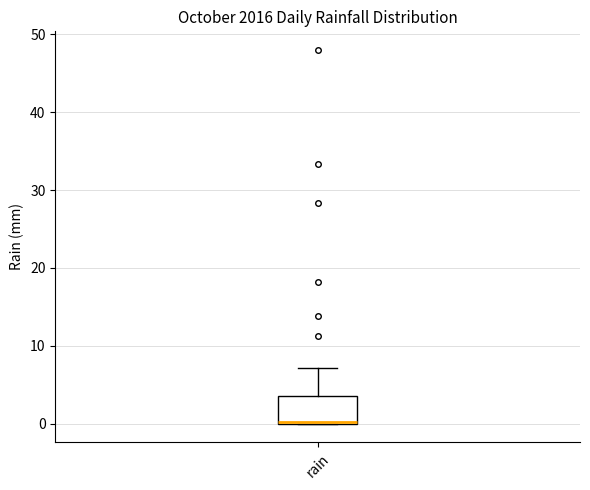

Where is the lower edge of the box for rain on the y-axis? The values are not printed on the chart, so give them approximately, as read against the axis.

0